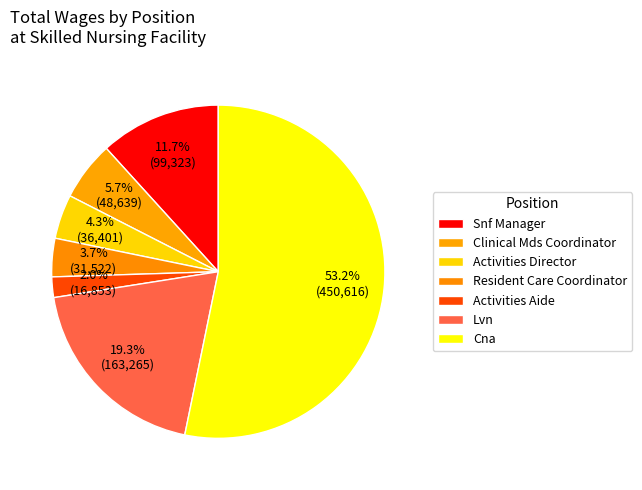

How many segments does this pie chart have?

7